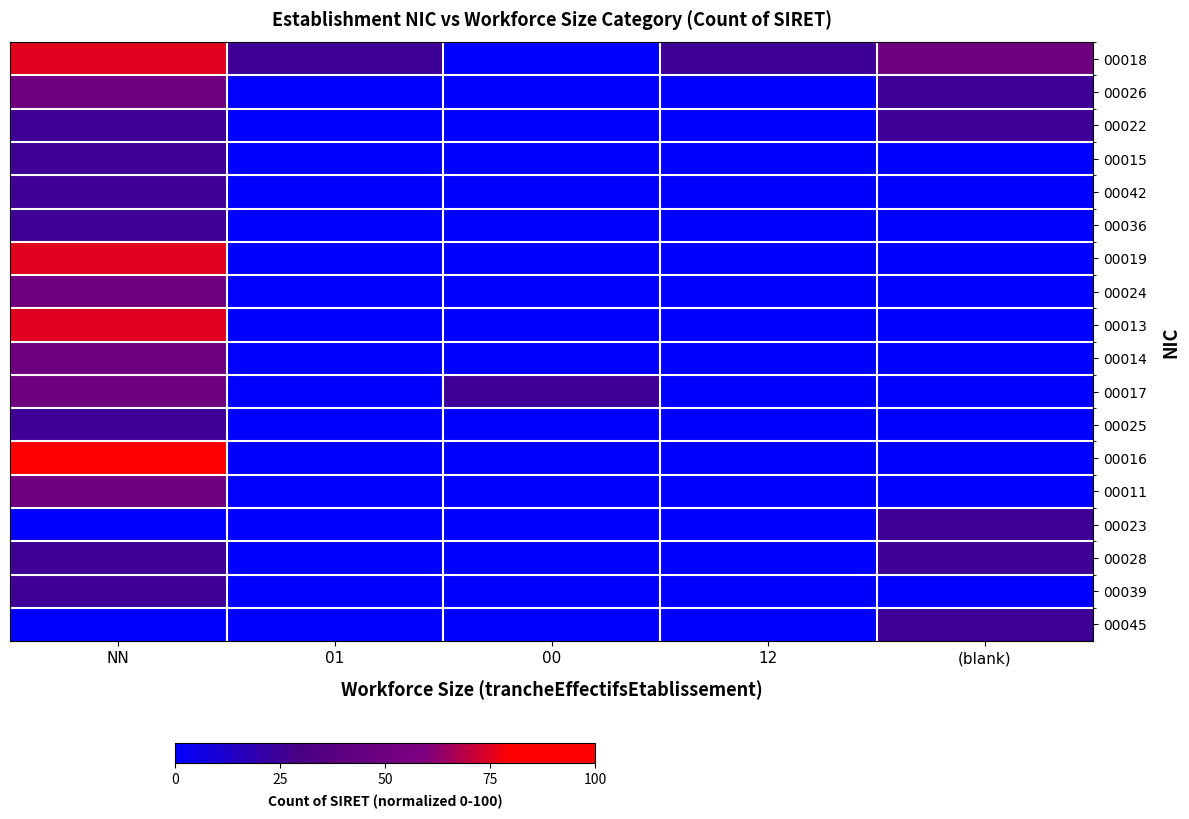

What is the total value across all series at 12?

25